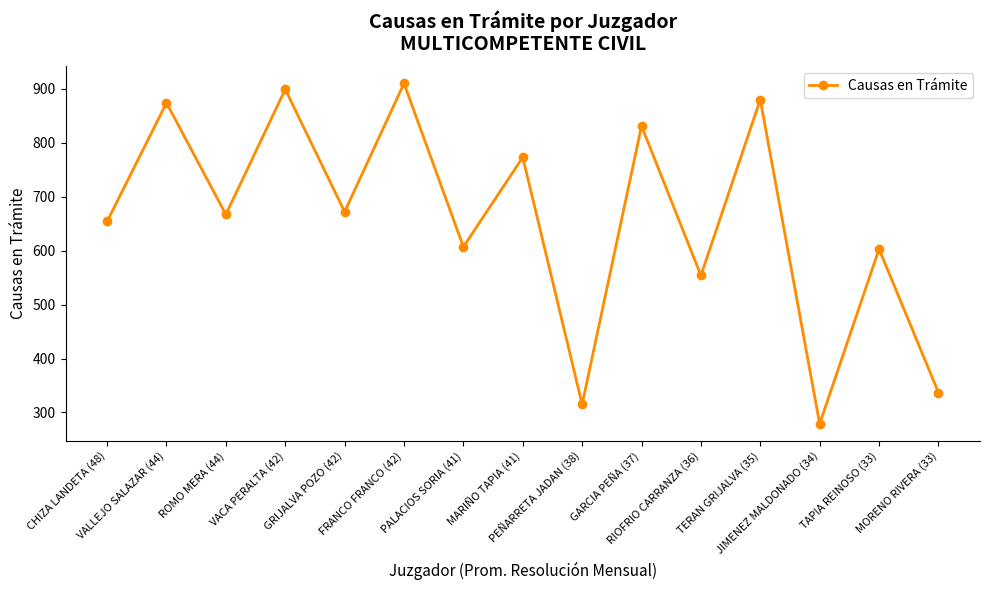

At which category does the data reach its first local peak?

VALLEJO SALAZAR (44)